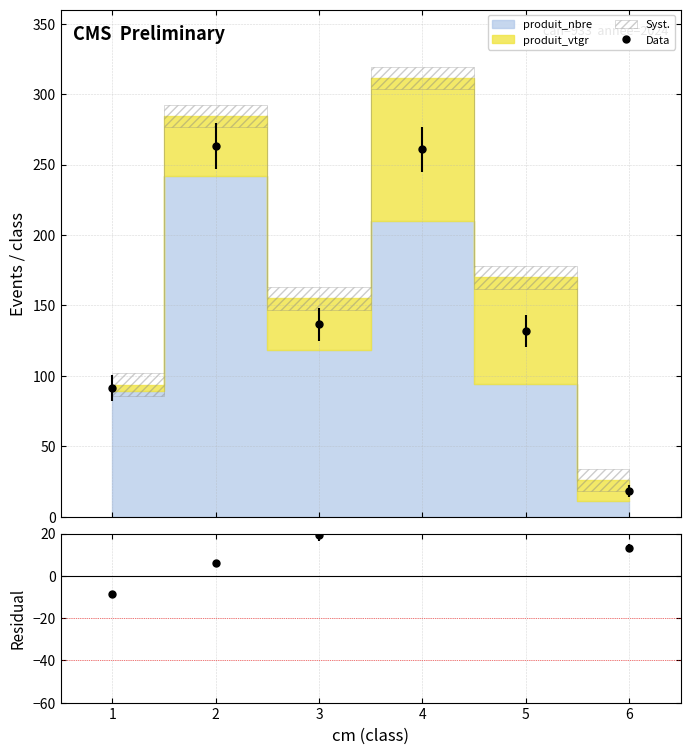

What is the maximum value shown in the chart?

263.2